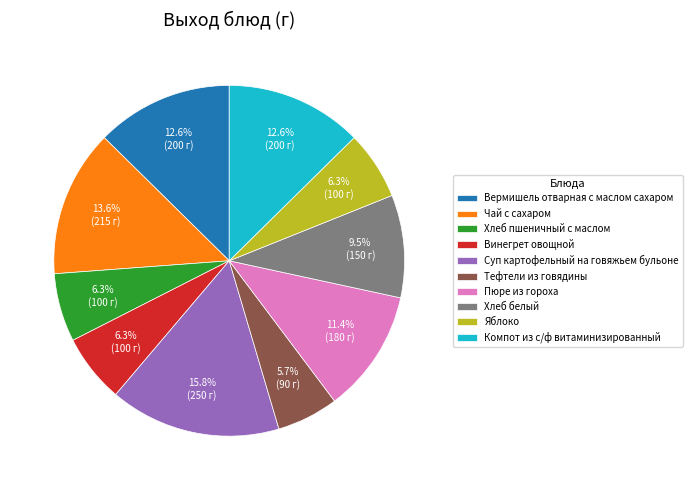

What percentage do Хлеб пшеничный с маслом and Яблоко together represent?

12.6%